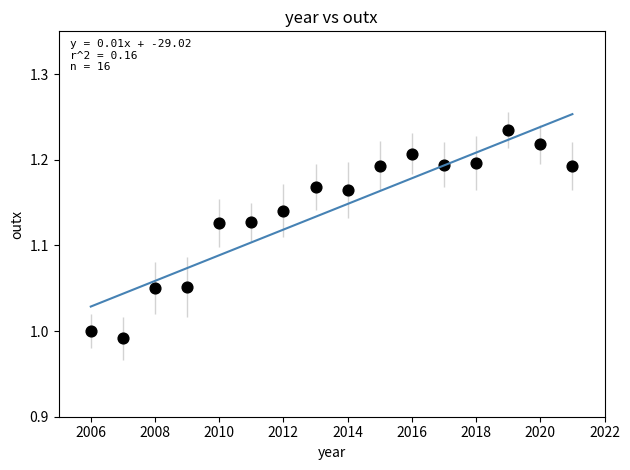

What is the range of X values (max minus min)?

15.0